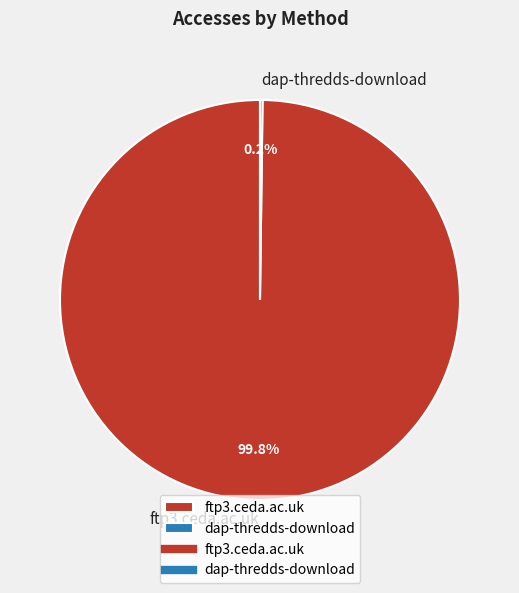

How much of the chart is everything except ftp3.ceda.ac.uk?

0.2%